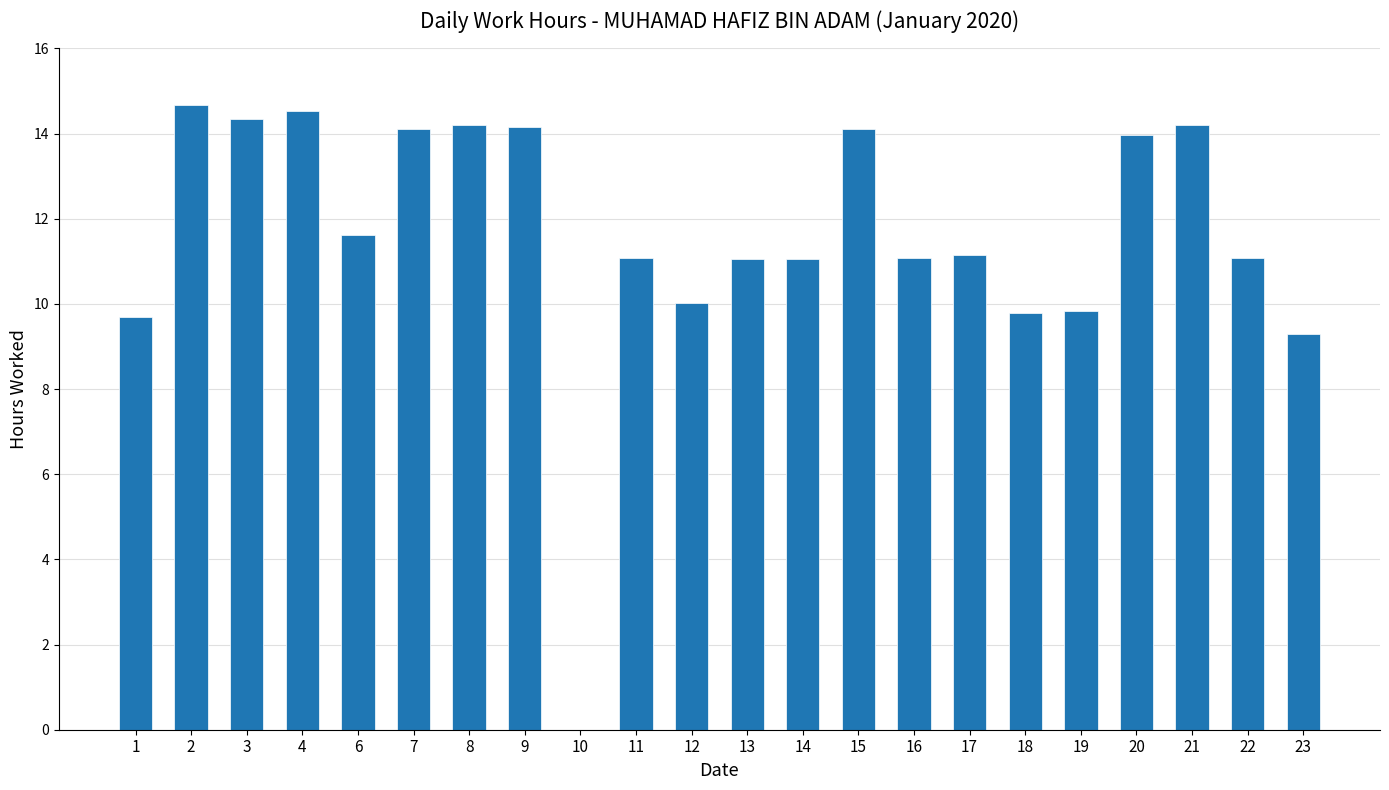

Are the bars grouped side by side (vs. stacked)?

No